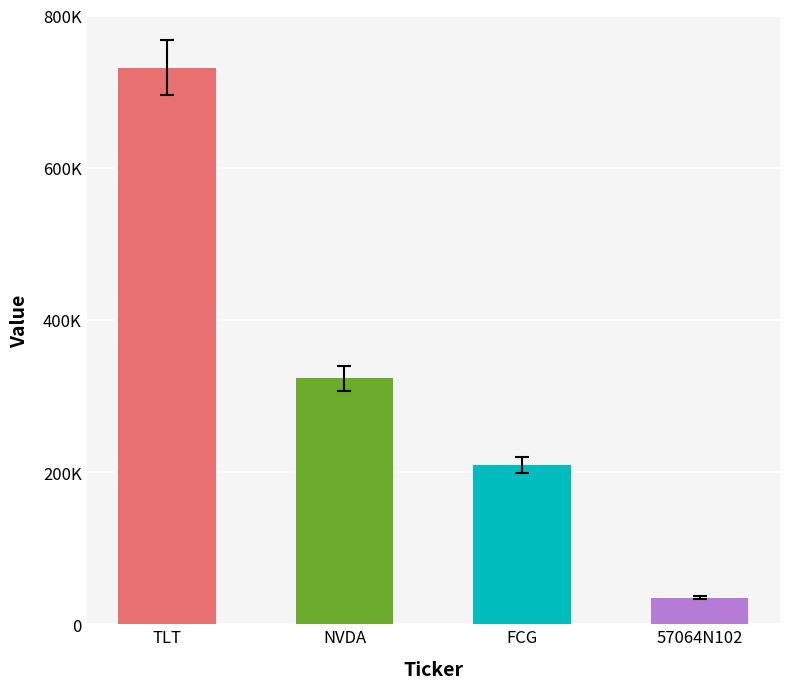

Are the bars horizontal?

No